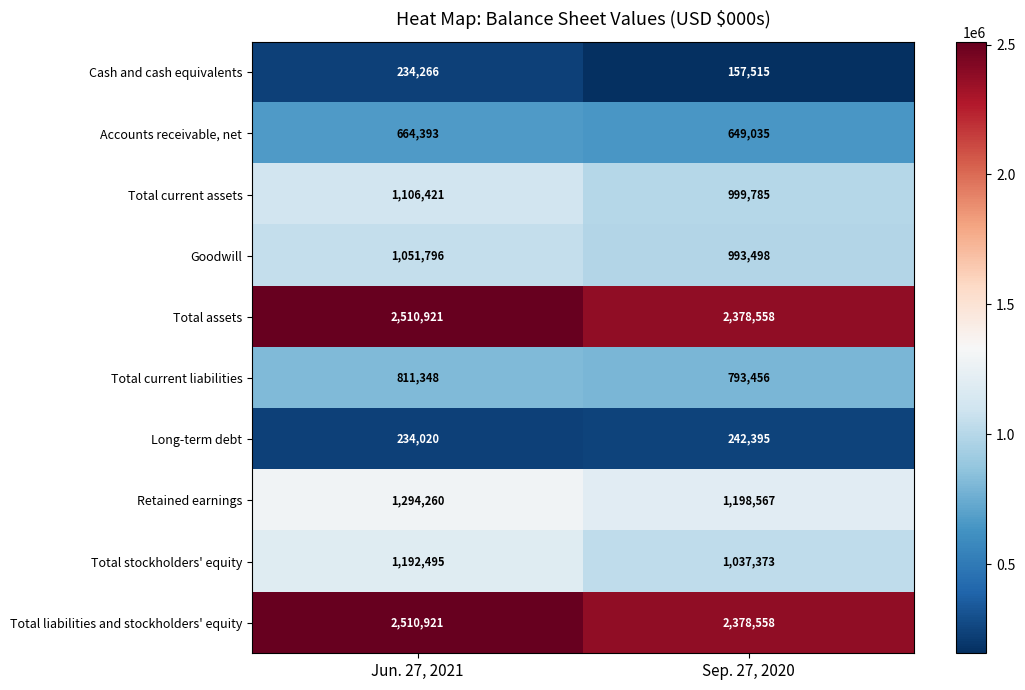

What is the difference between the maximum and minimum values in the Accounts receivable, net series?

15358